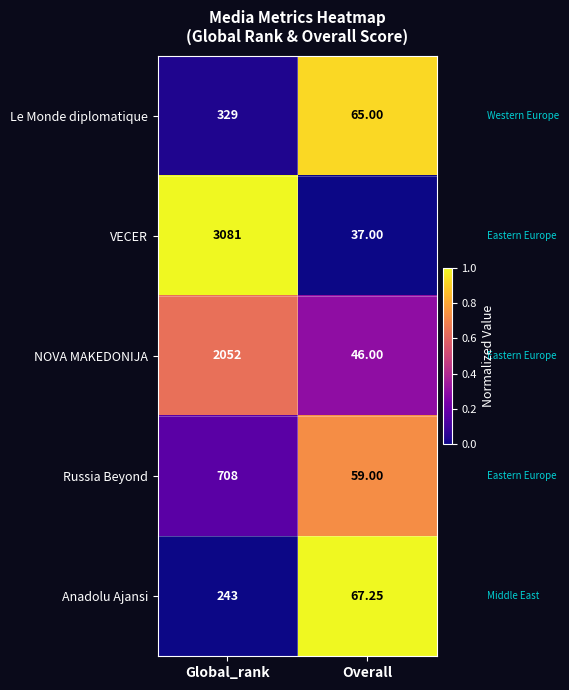

Which series changed the most between Global_rank and Overall?

VECER